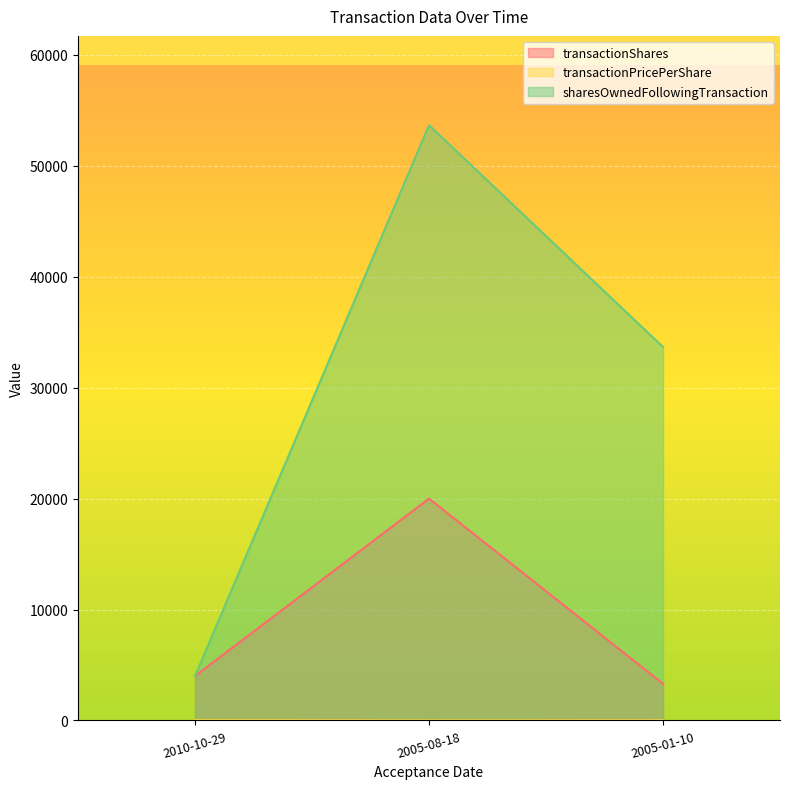

At which label does sharesOwnedFollowingTransaction first exceed 33672?

2005-08-18